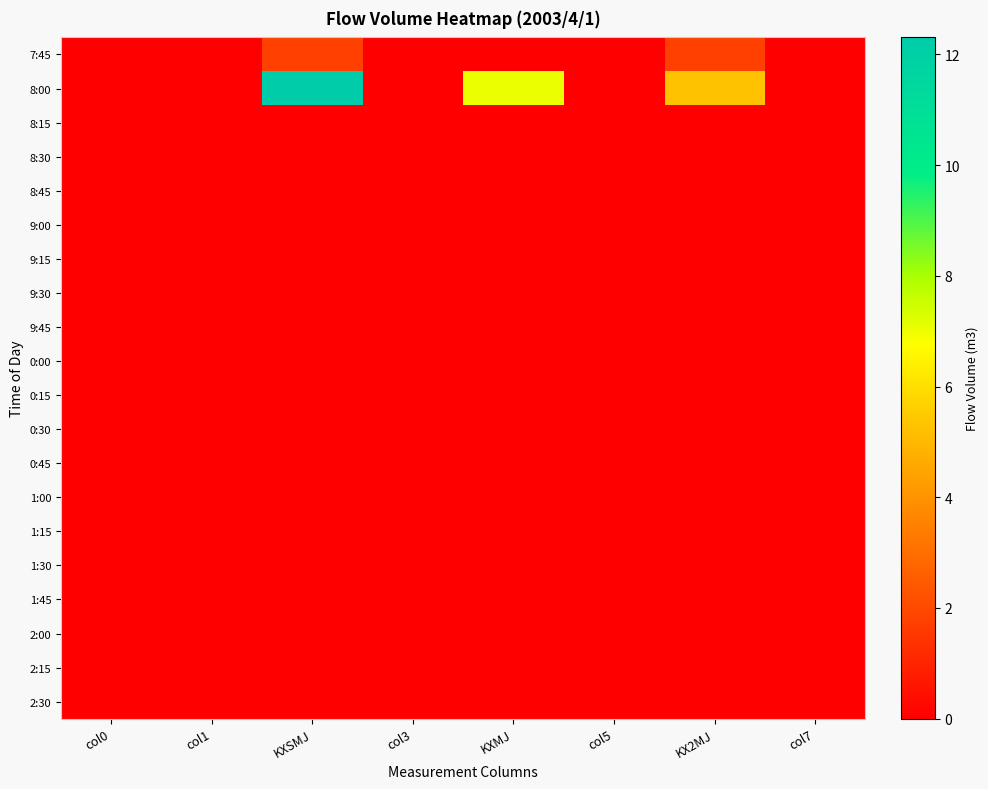

Rank the series at col7 from lowest to highest value.

7:45, 8:00, 8:15, 8:30, 8:45, 9:00, 9:15, 9:30, 9:45, 0:00, 0:15, 0:30, 0:45, 1:00, 1:15, 1:30, 1:45, 2:00, 2:15, 2:30